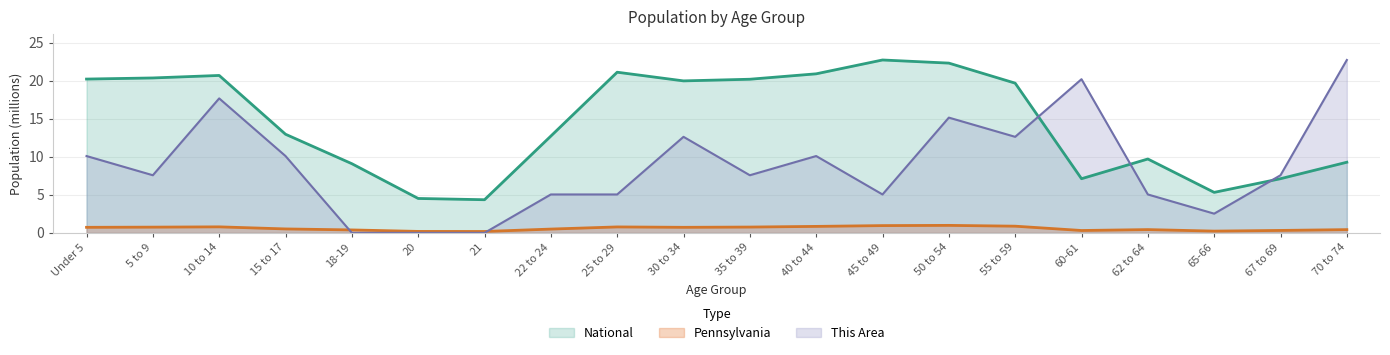

What position from the right is 25 to 29?

12